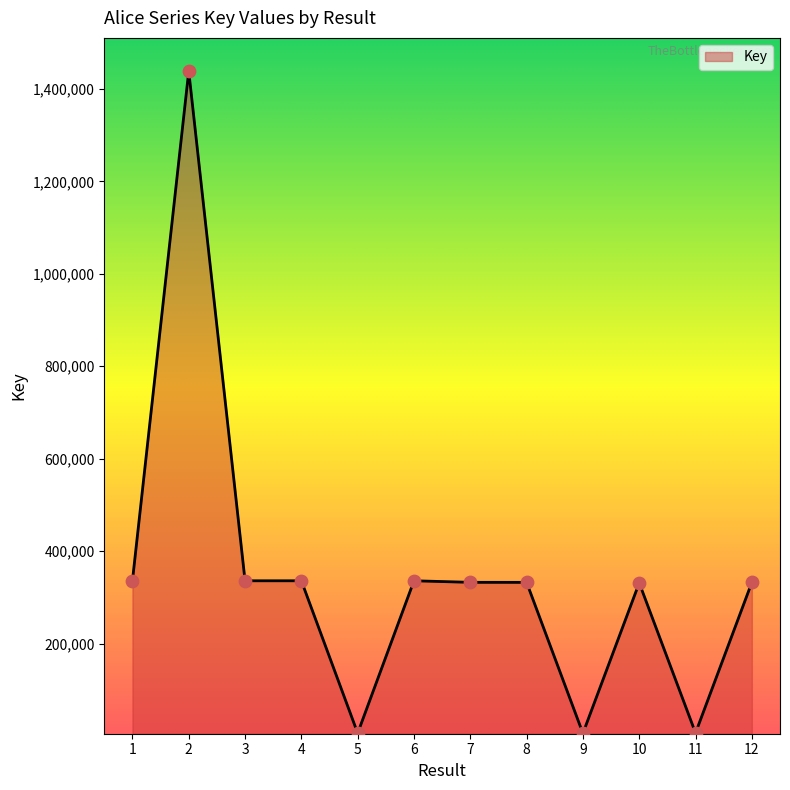

Between 6 and 11, which is larger?

6